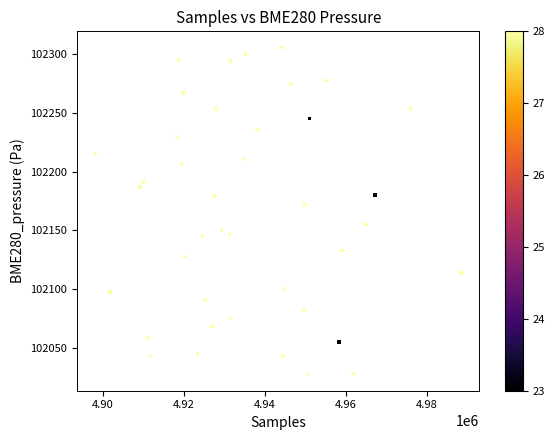

What Y value in the scatter plot is closest to 102166?

102171.4